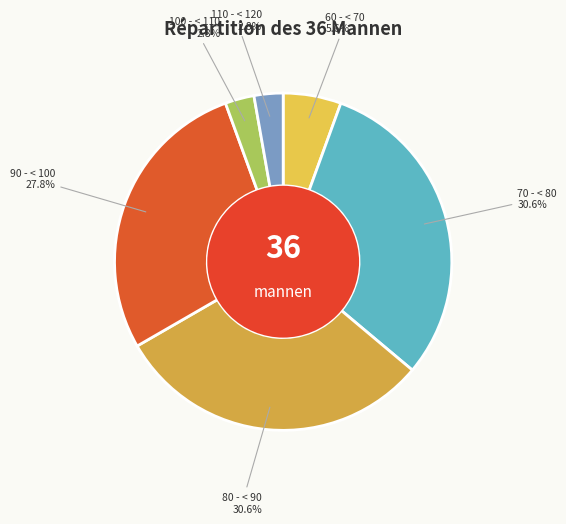

Do 70 - < 80 and 110 - < 120 together represent more than half of the pie?

No